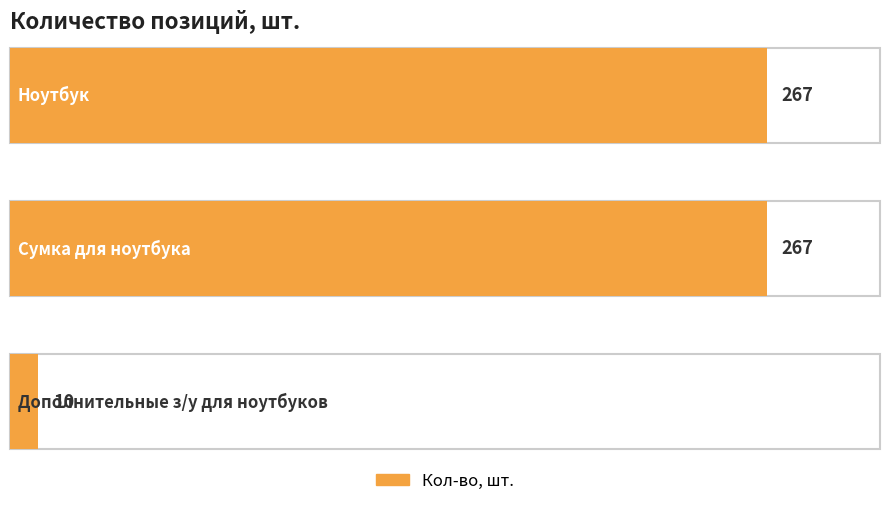

Read the value at Ноутбук, to the nearest 5.

265